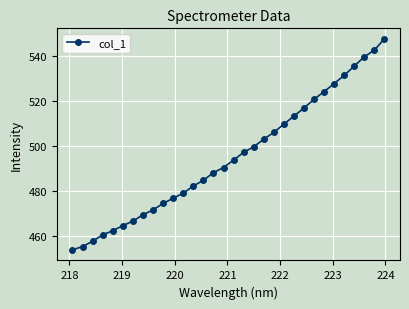

What is the average value?

495.4